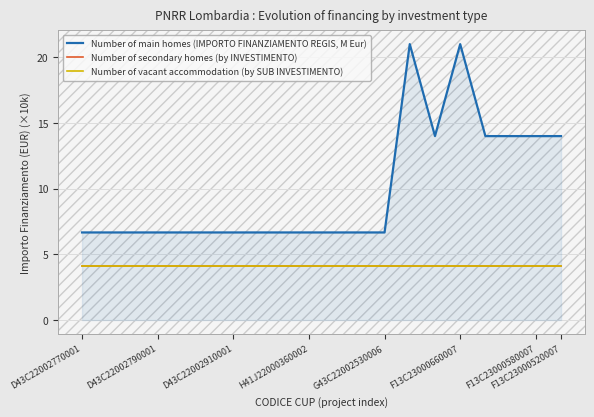

Does the chart display data point markers on the line(s)?

No